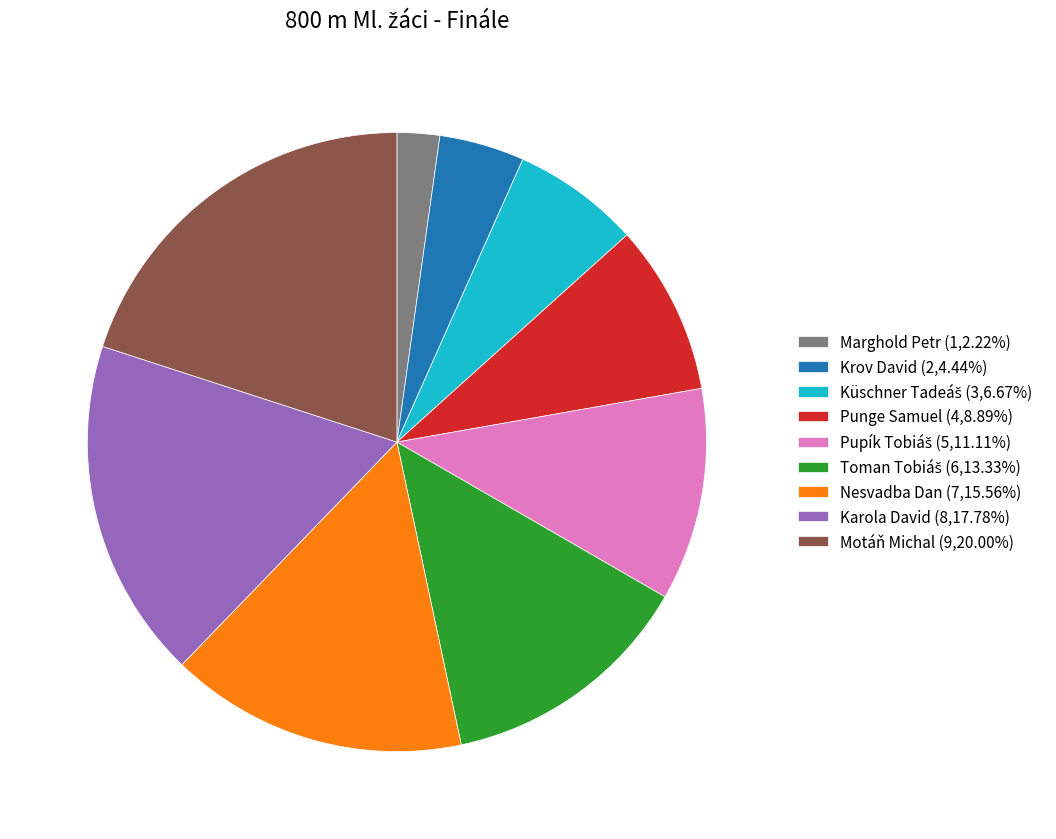

Does Marghold Petr (1,2.22%) represent more than half of the total?

No